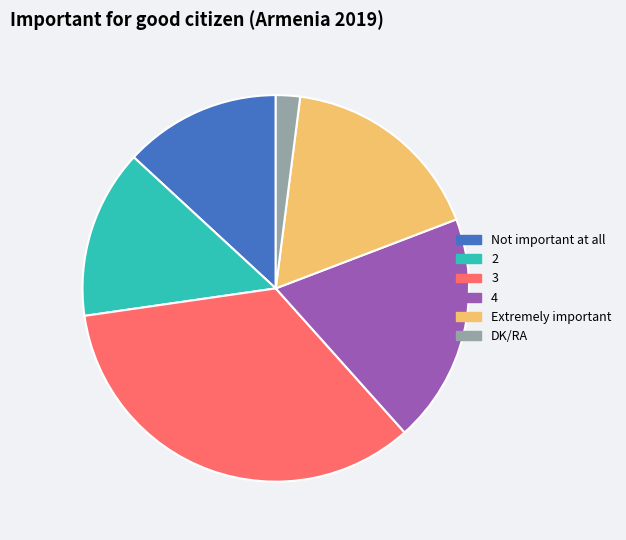

True or false: DK/RA accounts for 13% of the total.

False